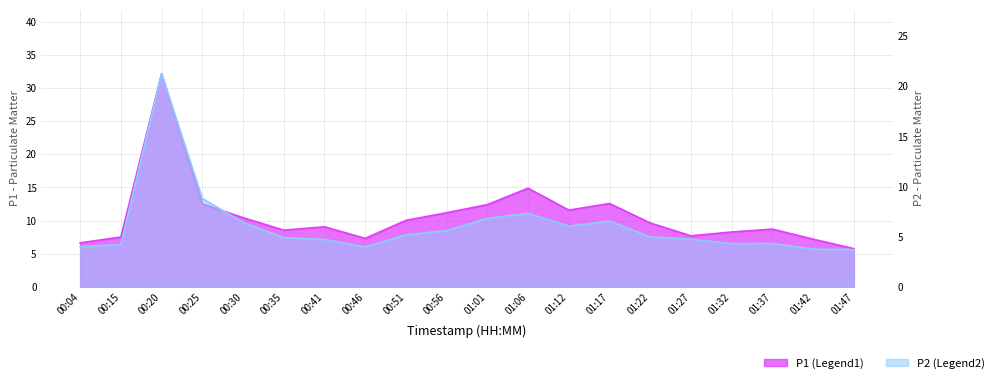

Where is the first local minimum for P2?

00:46